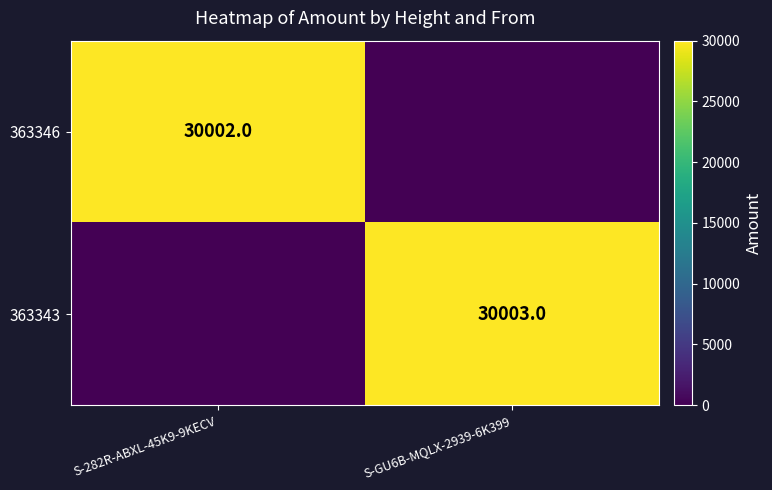

The value of 363346 at S-282R-ABXL-45K9-9KECV is 30002. True or false?

True